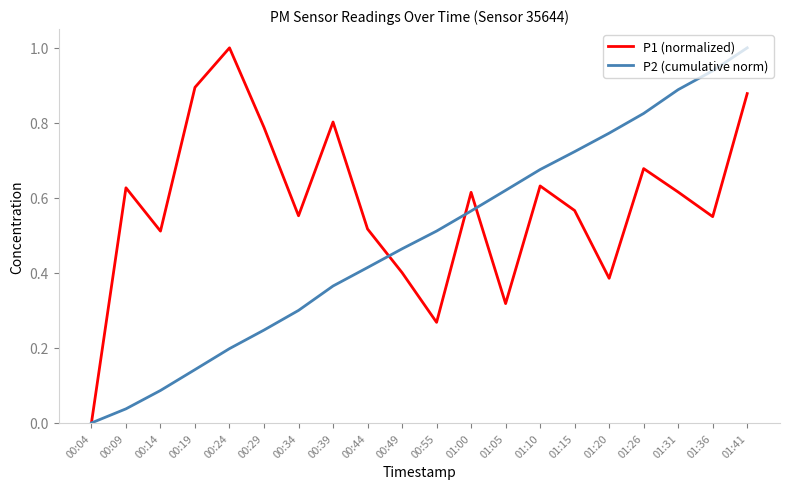

Does the chart display data point markers on the line(s)?

No